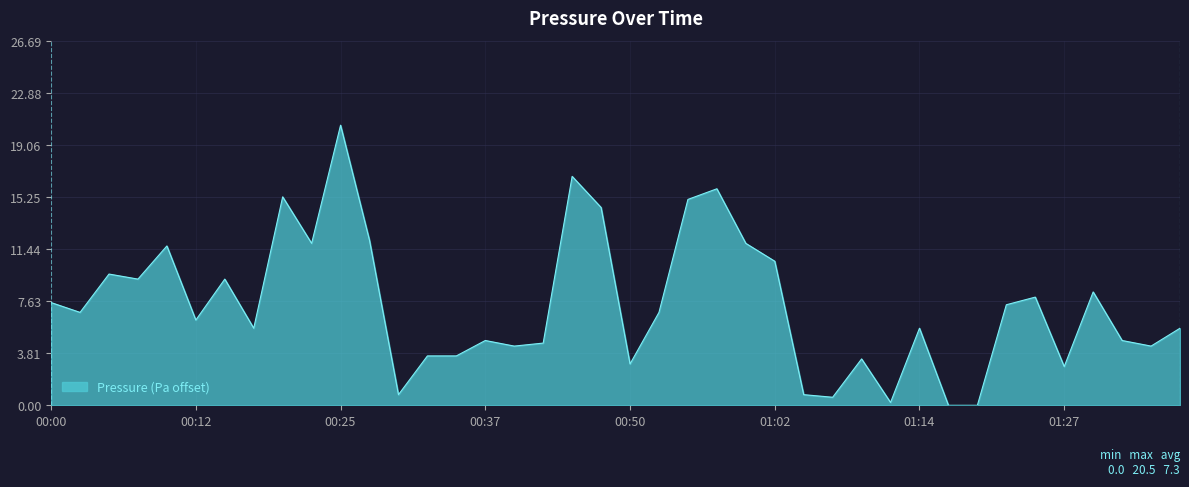

What is the greatest value displayed?

20.5